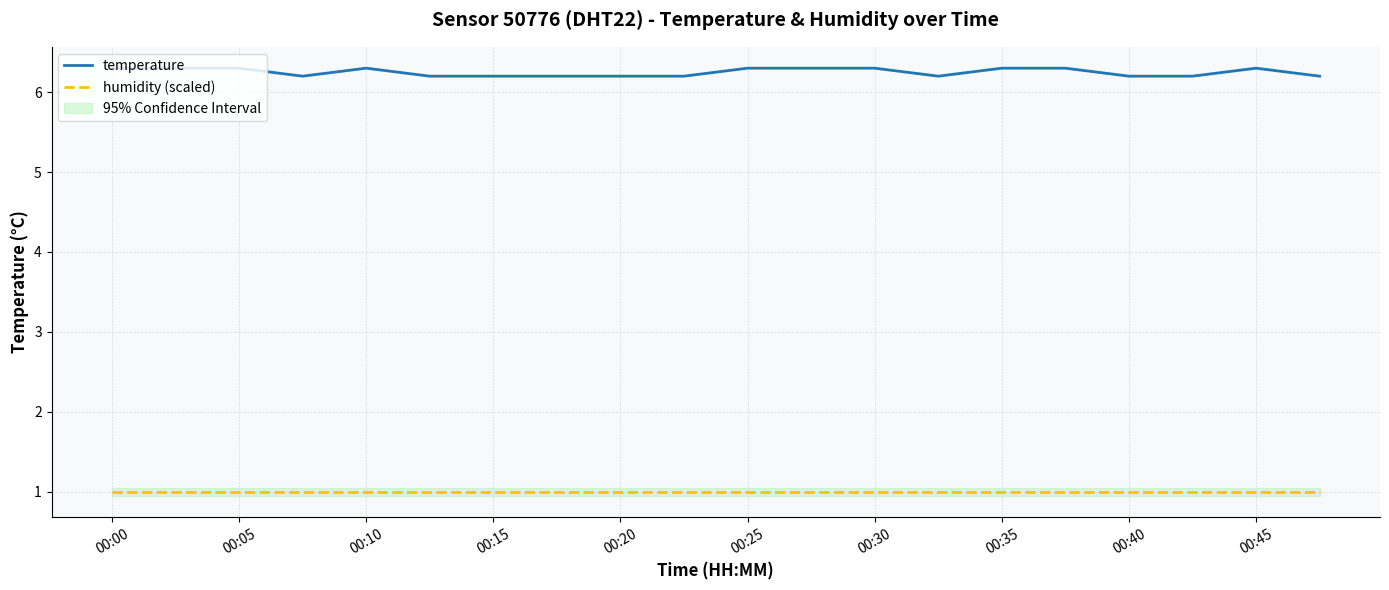

True or false: humidity (scaled) and temperature cross at least once.

False